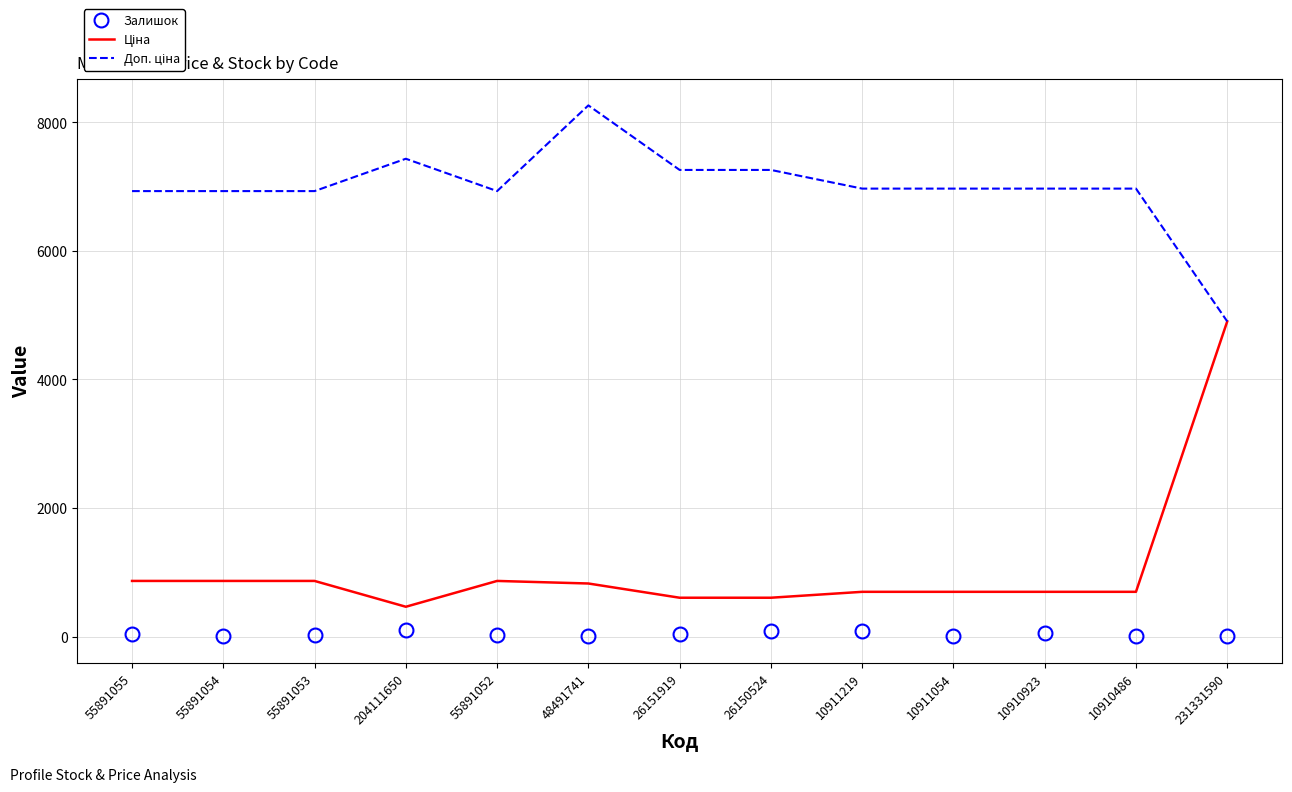

The Залишок series shows 4.0 at 10911054. True or false?

True